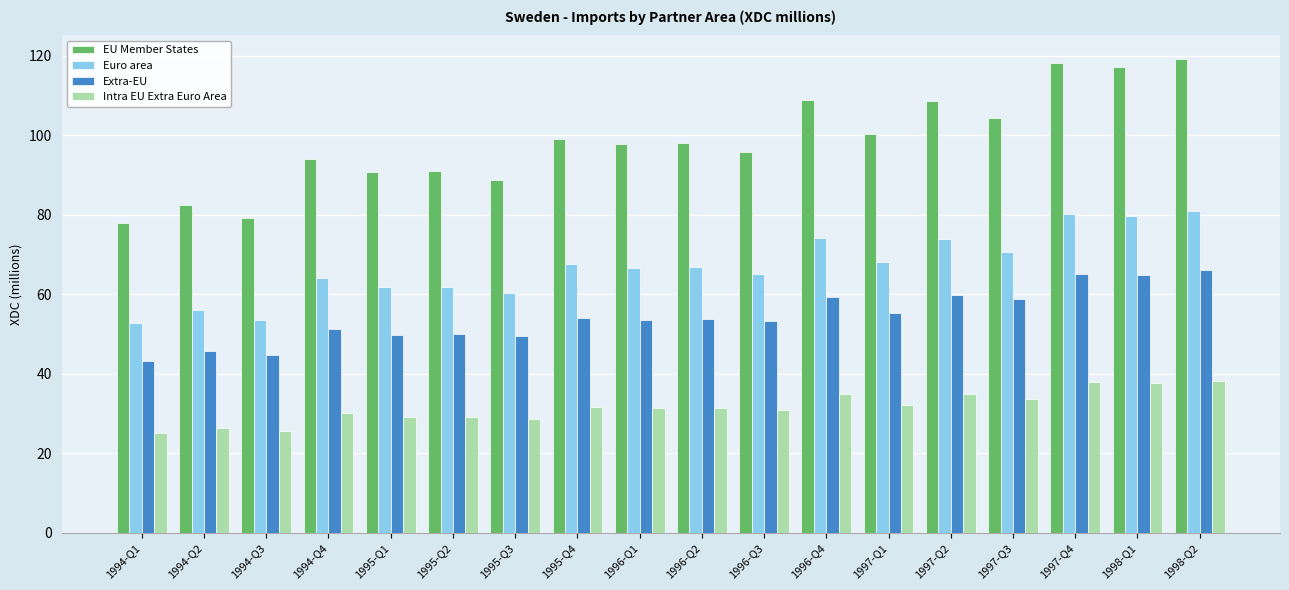

What is the label of the 14th bar from the right?

1995-Q1